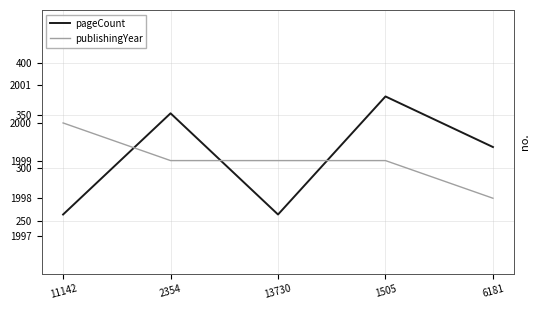

Which series changed the most between 11142 and 1505?

pageCount